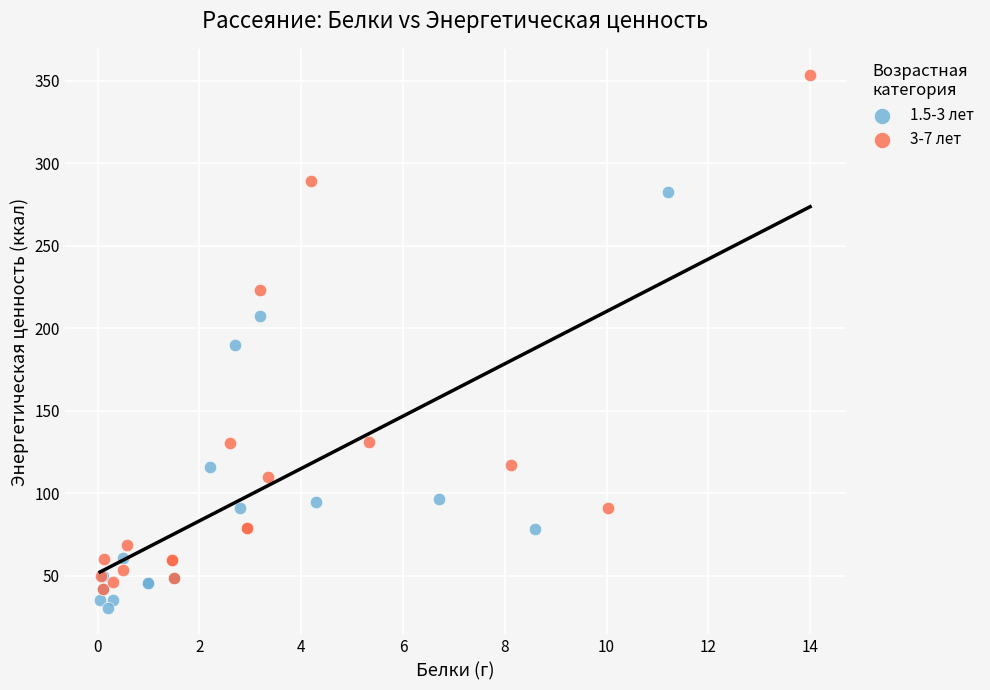

Which series has the widest spread of Y values?

3-7 лет